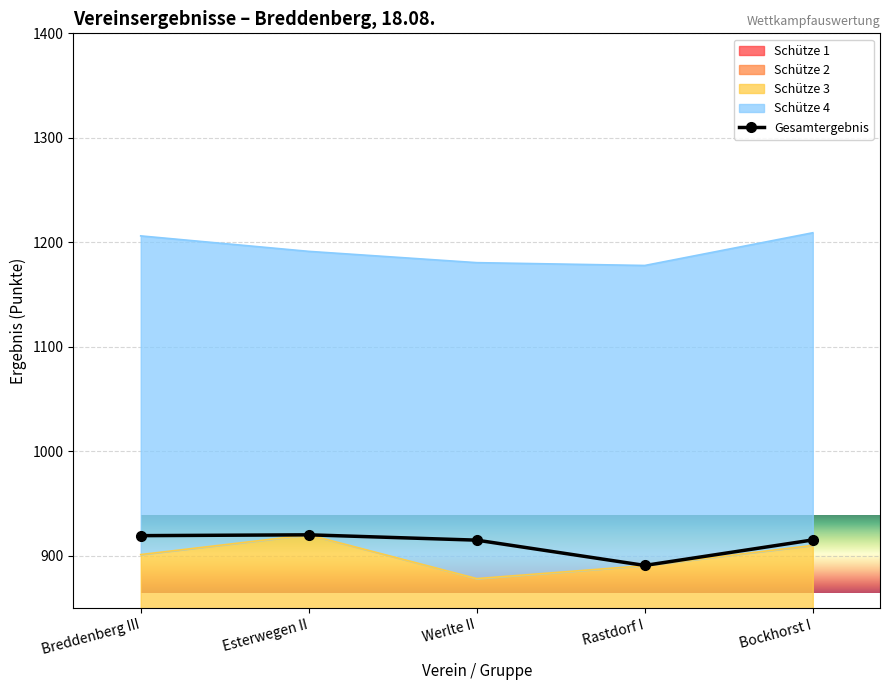

What is the ratio of the value at Breddenberg III to the value at Esterwegen II?

1.0